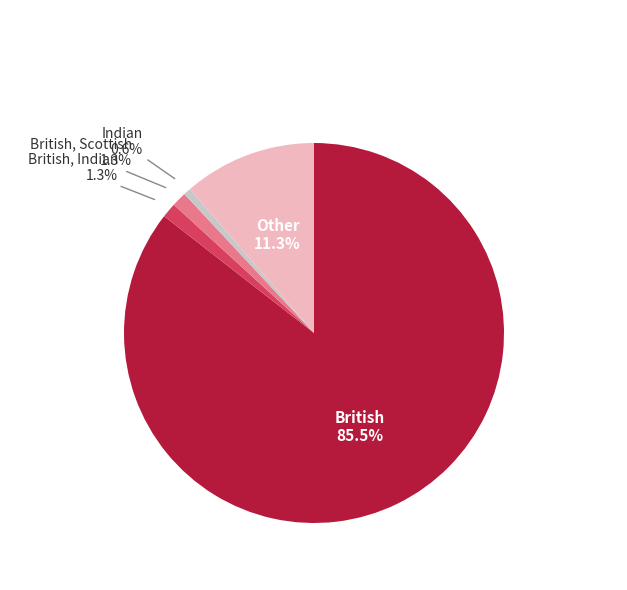

Does any single category account for the majority?

Yes